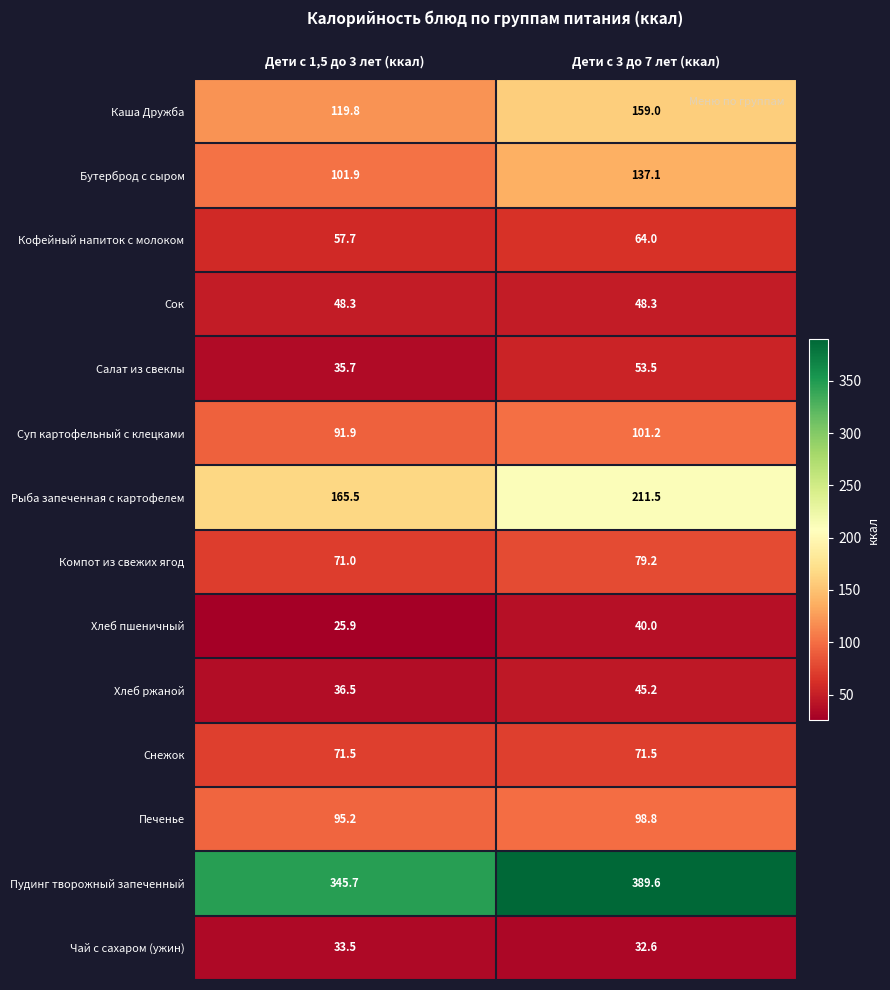

Reading left to right, transcribe all the data shown in this chart.

Каша Дружба: Дети с 1,5 до 3 лет (ккал)=119.8	Дети с 3 до 7 лет (ккал)=159.0
Бутерброд с сыром: Дети с 1,5 до 3 лет (ккал)=101.9	Дети с 3 до 7 лет (ккал)=137.1
Кофейный напиток с молоком: Дети с 1,5 до 3 лет (ккал)=57.7	Дети с 3 до 7 лет (ккал)=64.0
Сок: Дети с 1,5 до 3 лет (ккал)=48.3	Дети с 3 до 7 лет (ккал)=48.3
Салат из свеклы: Дети с 1,5 до 3 лет (ккал)=35.7	Дети с 3 до 7 лет (ккал)=53.5
Суп картофельный с клецками: Дети с 1,5 до 3 лет (ккал)=91.9	Дети с 3 до 7 лет (ккал)=101.2
Рыба запеченная с картофелем: Дети с 1,5 до 3 лет (ккал)=165.5	Дети с 3 до 7 лет (ккал)=211.5
Компот из свежих ягод: Дети с 1,5 до 3 лет (ккал)=71.0	Дети с 3 до 7 лет (ккал)=79.2
Хлеб пшеничный: Дети с 1,5 до 3 лет (ккал)=25.9	Дети с 3 до 7 лет (ккал)=40.0
Хлеб ржаной: Дети с 1,5 до 3 лет (ккал)=36.5	Дети с 3 до 7 лет (ккал)=45.2
Снежок: Дети с 1,5 до 3 лет (ккал)=71.5	Дети с 3 до 7 лет (ккал)=71.5
Печенье: Дети с 1,5 до 3 лет (ккал)=95.2	Дети с 3 до 7 лет (ккал)=98.8
Пудинг творожный запеченный: Дети с 1,5 до 3 лет (ккал)=345.7	Дети с 3 до 7 лет (ккал)=389.6
Чай с сахаром (ужин): Дети с 1,5 до 3 лет (ккал)=33.5	Дети с 3 до 7 лет (ккал)=32.6